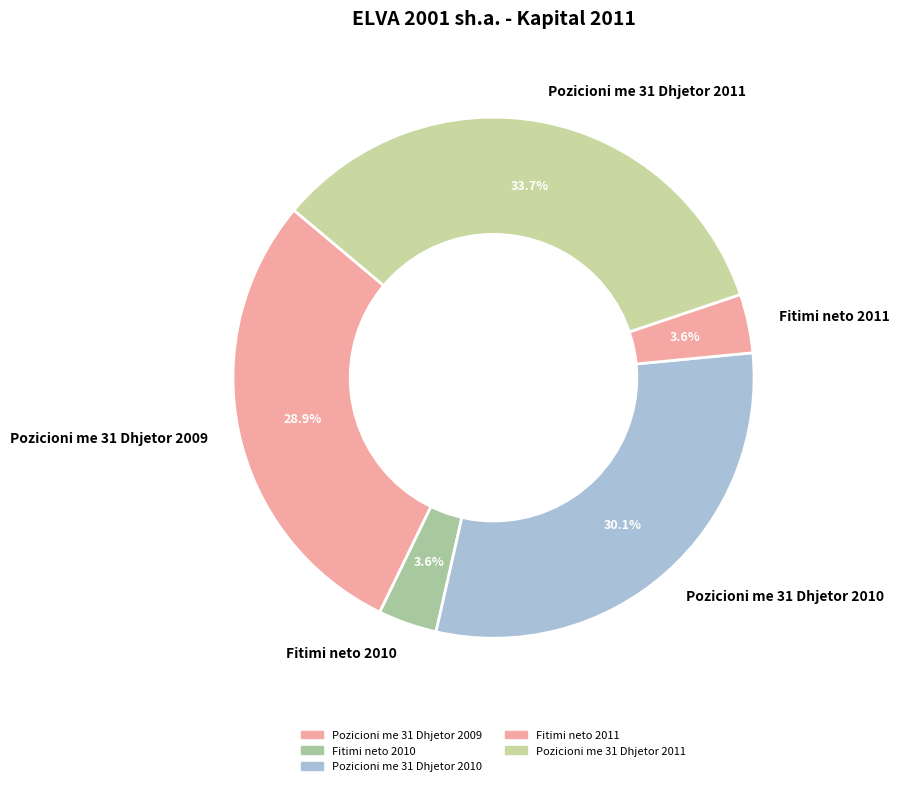

Is Pozicioni me 31 Dhjetor 2009 the majority of the pie?

No